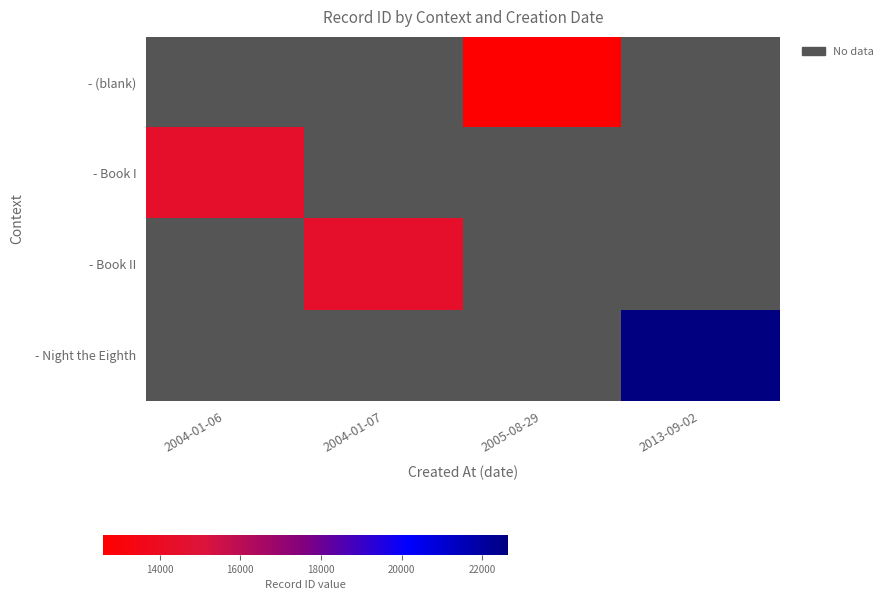

At which label does - Book II reach its peak?

2004-01-06